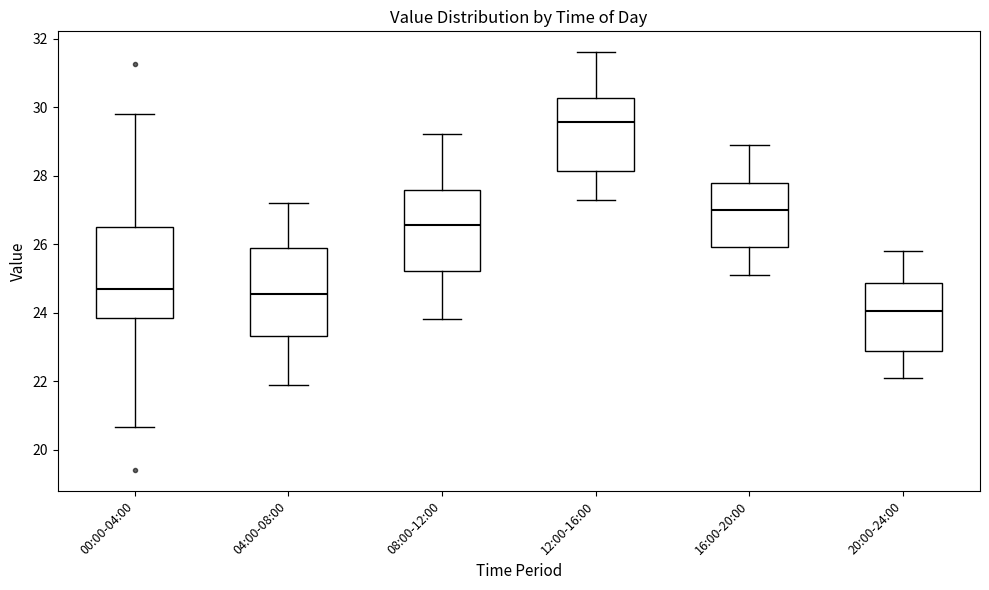

Which box's median line is the lowest?

20:00-24:00